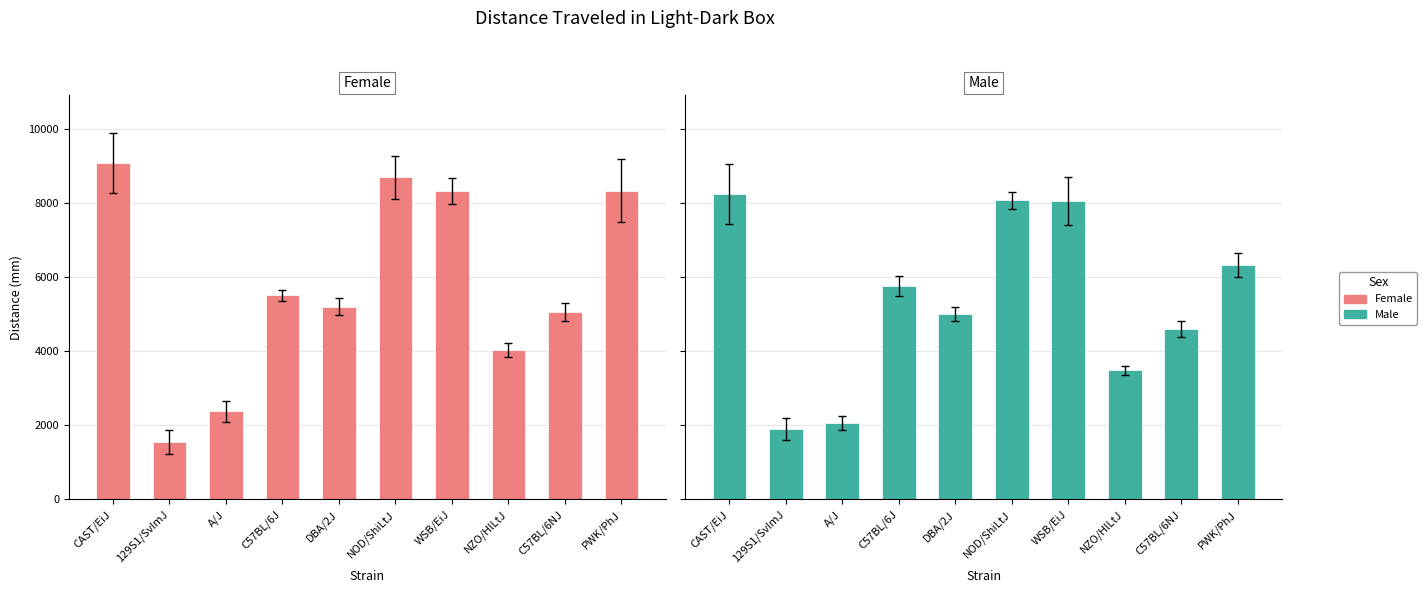

Does the chart contain any negative values?

No